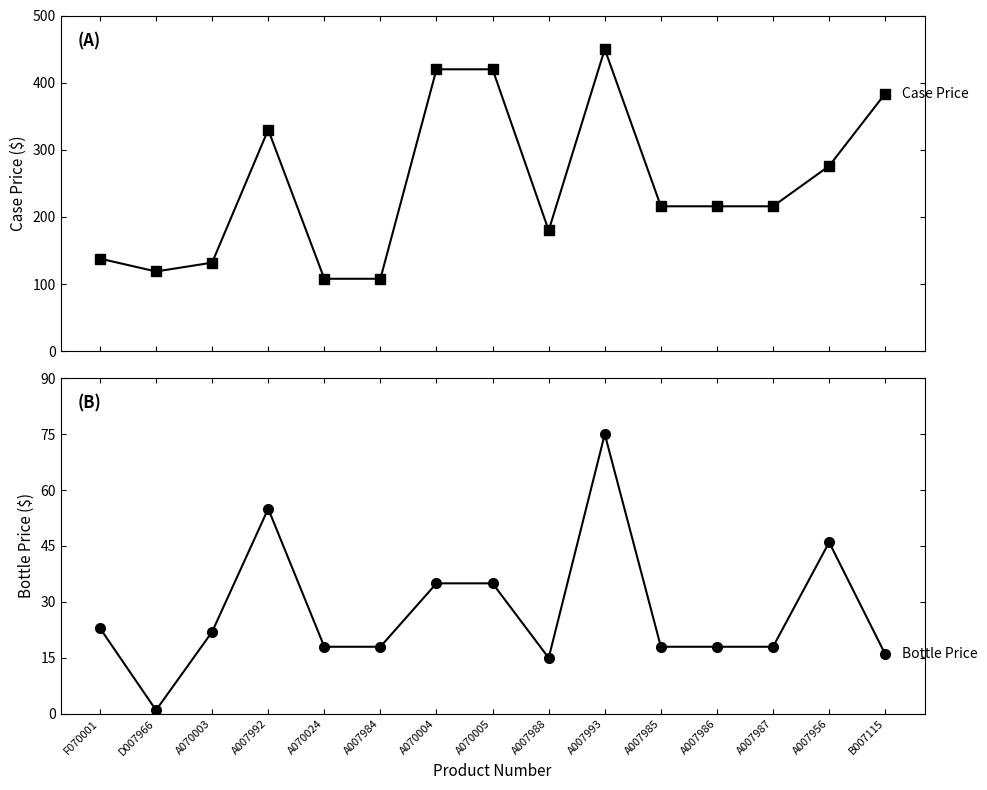

How many series are shown in this chart?

2